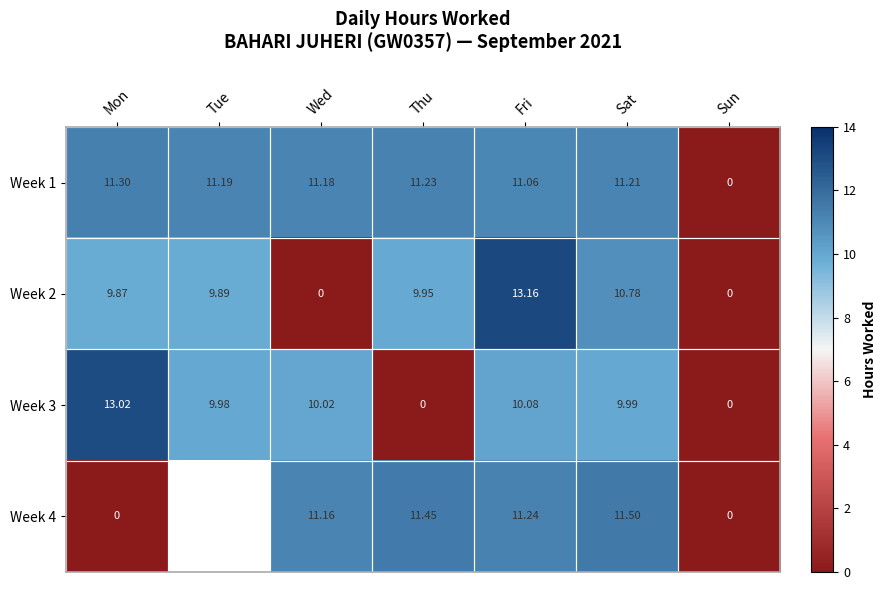

Between Mon and Tue, which is larger?

Mon